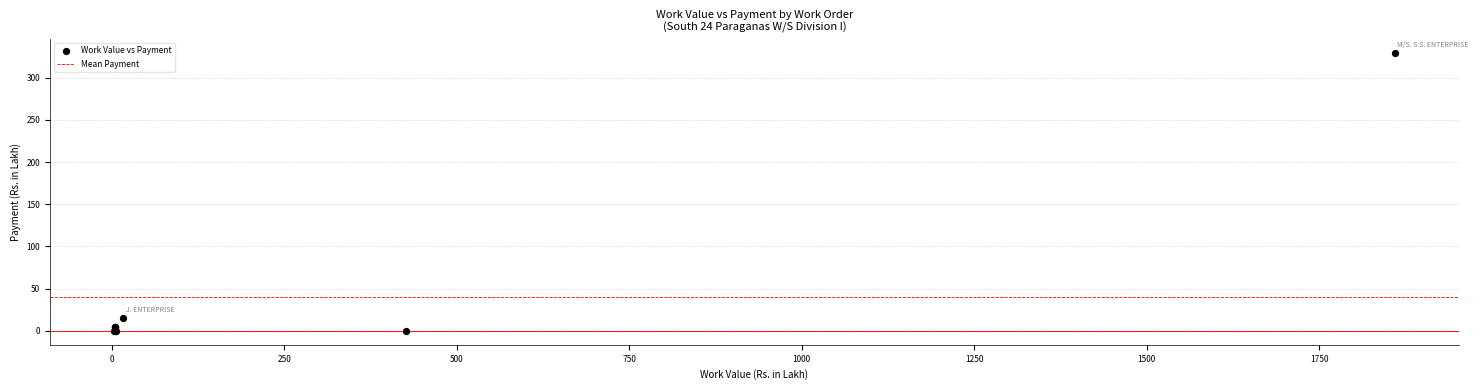

What Y value in the scatter plot is closest to 164?

15.2